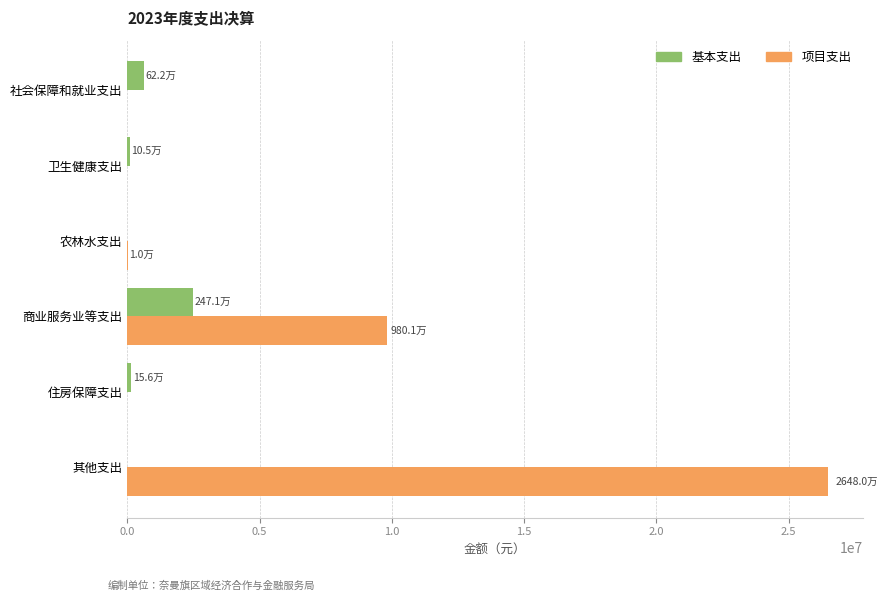

What is the sum of all 项目支出 values?

36291833.3